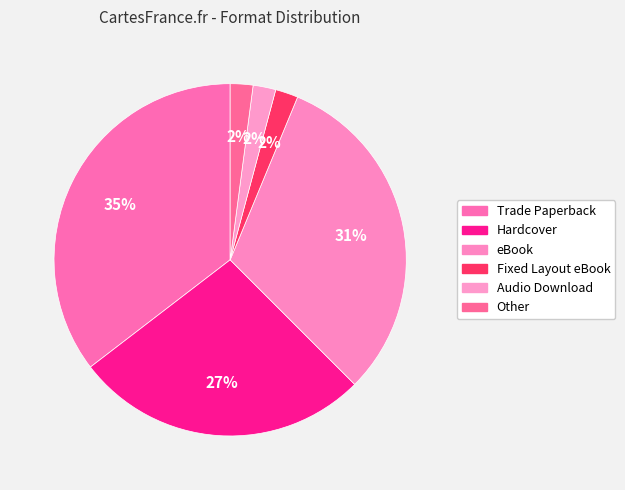

How many slices are in this pie chart?

6